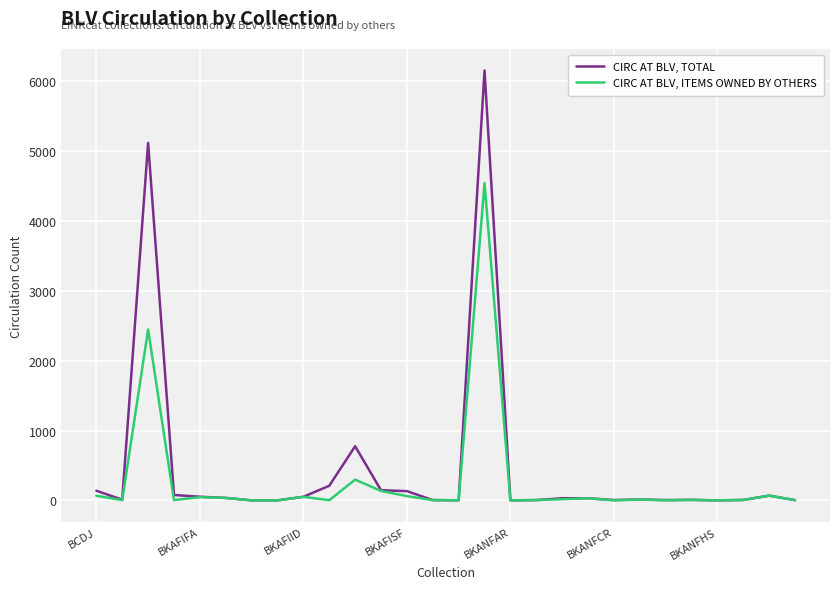

List the series in order of their overall mean, lowest first.

CIRC AT BLV, ITEMS OWNED BY OTHERS, CIRC AT BLV, TOTAL